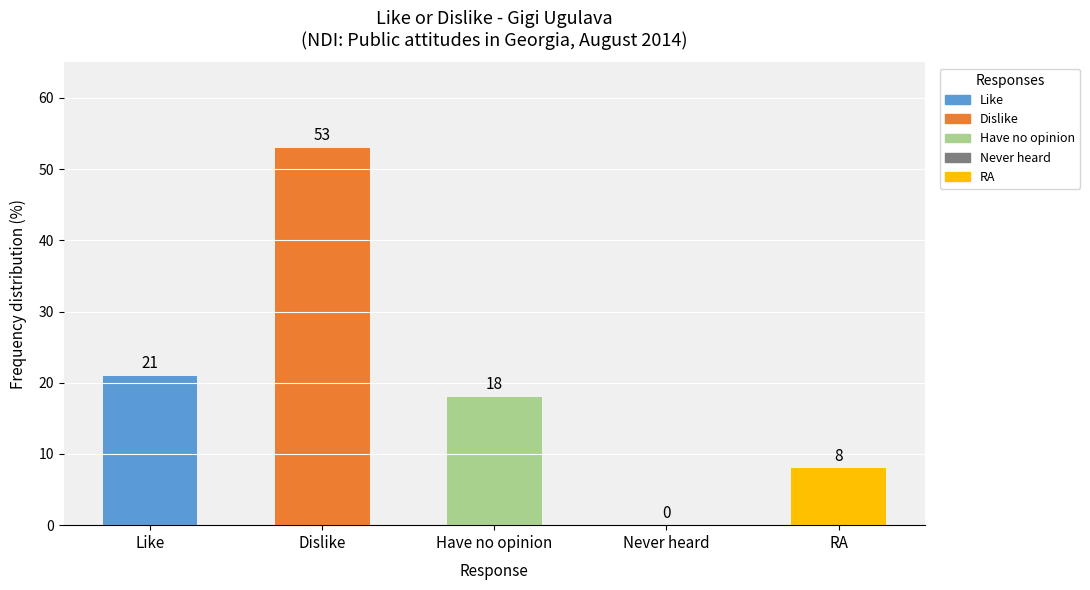

What is the sum of the values at Dislike and Never heard?

53